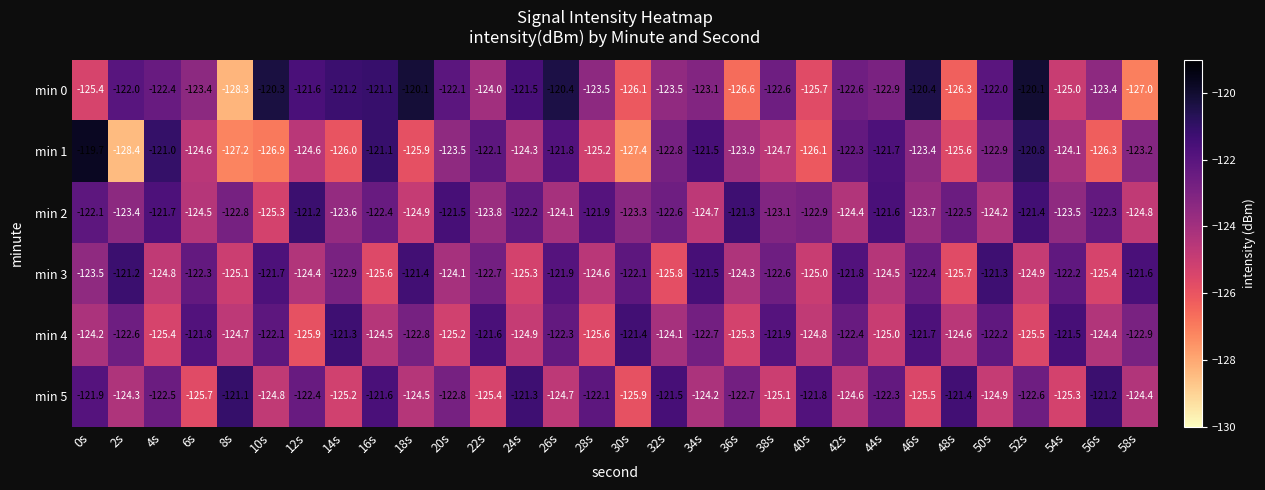

What is the greatest value displayed?

-119.7